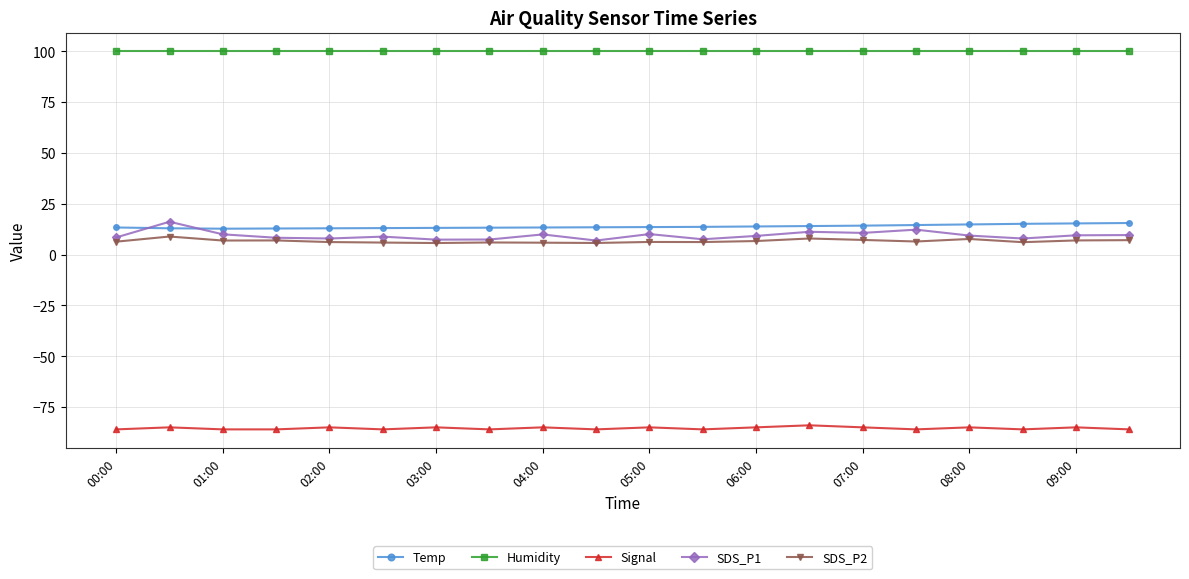

What is the highest value of the SDS_P1 series?

16.1